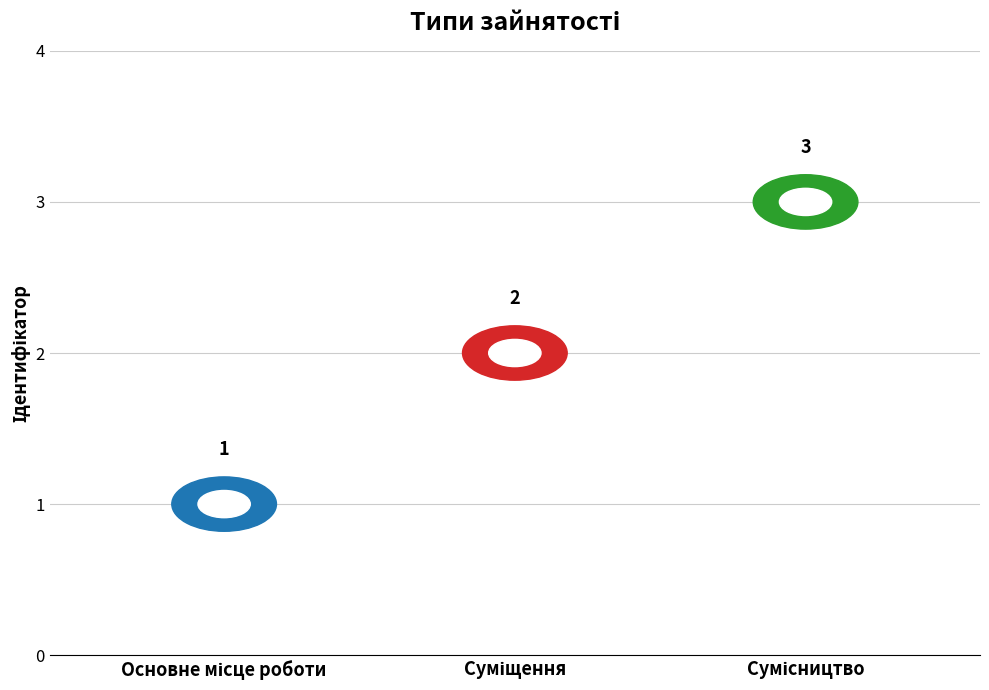

What is the change in value from Основне місце роботи to Суміщення?

+1